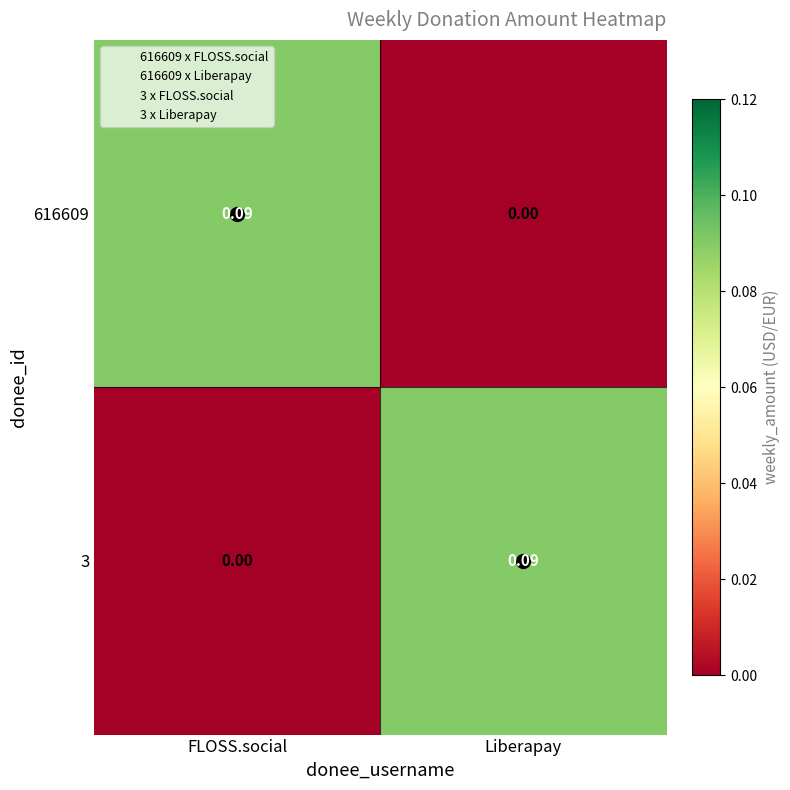

Where is 3 nearest to the value 0?

FLOSS.social